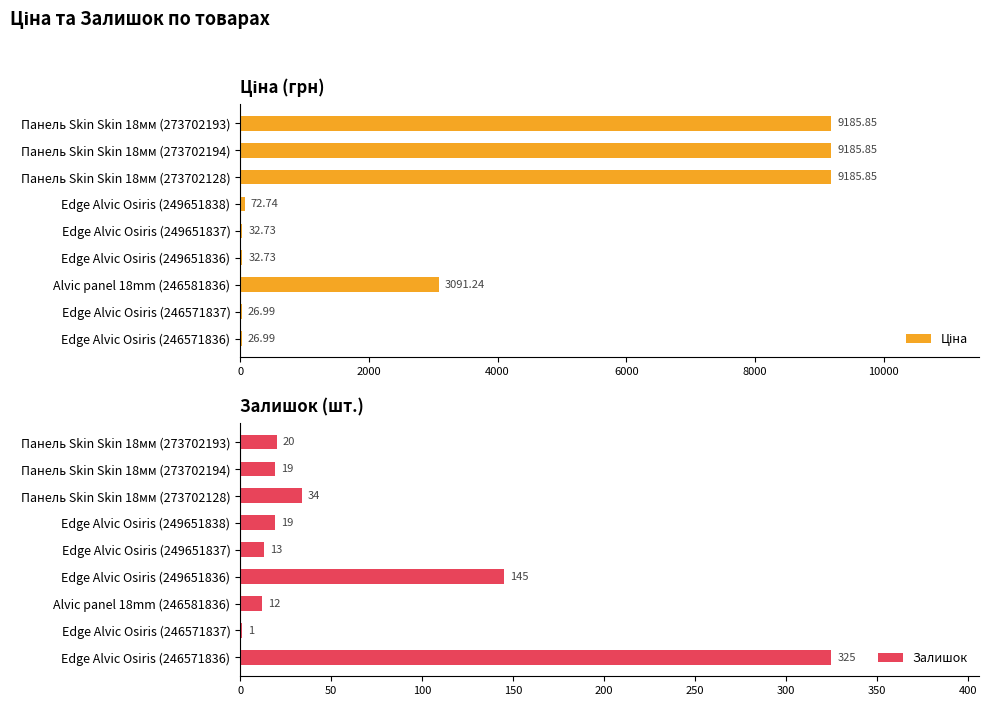

The Залишок series shows 20 at Панель Skin Skin 18мм (273702193). True or false?

True